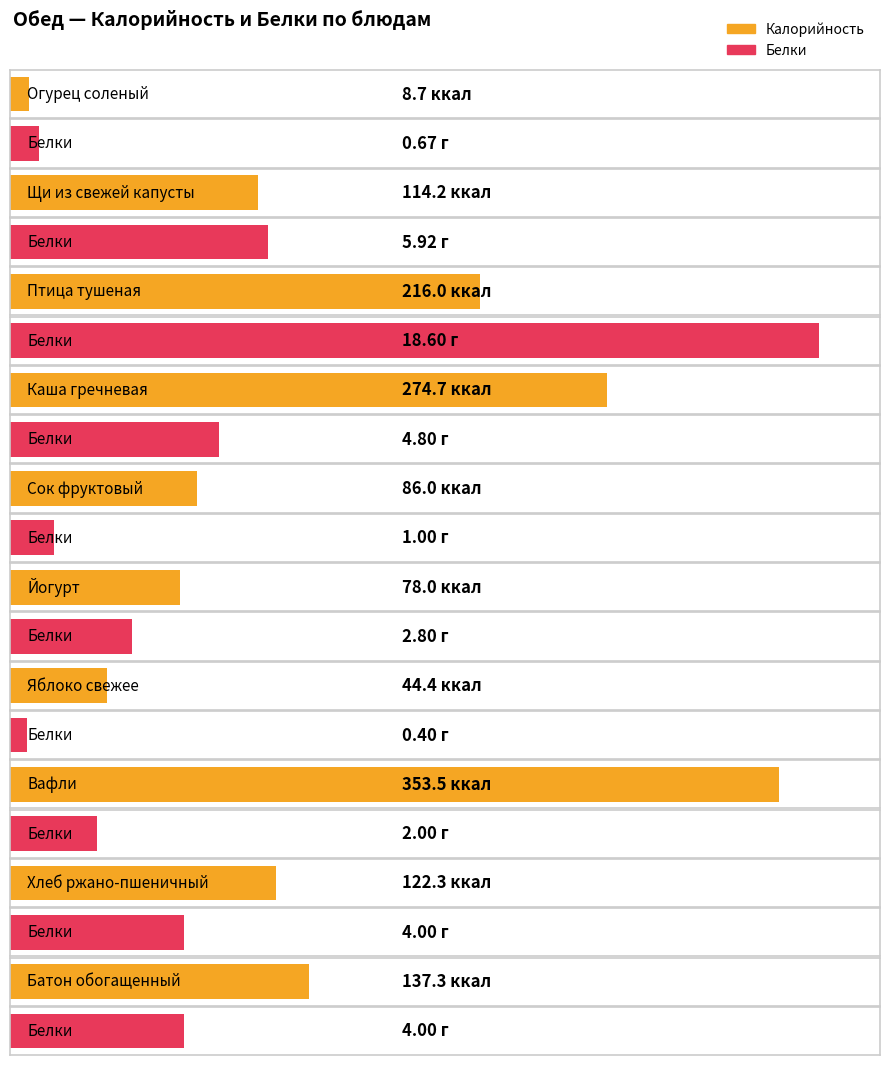

Are the bars grouped side by side (vs. stacked)?

Yes